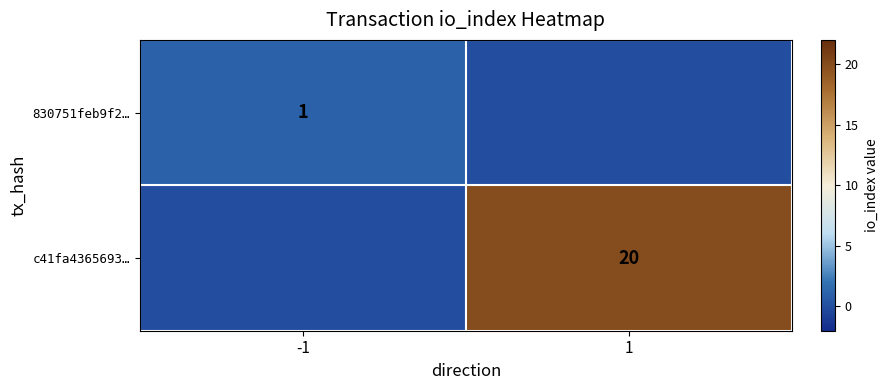

What is the greatest value displayed?

20